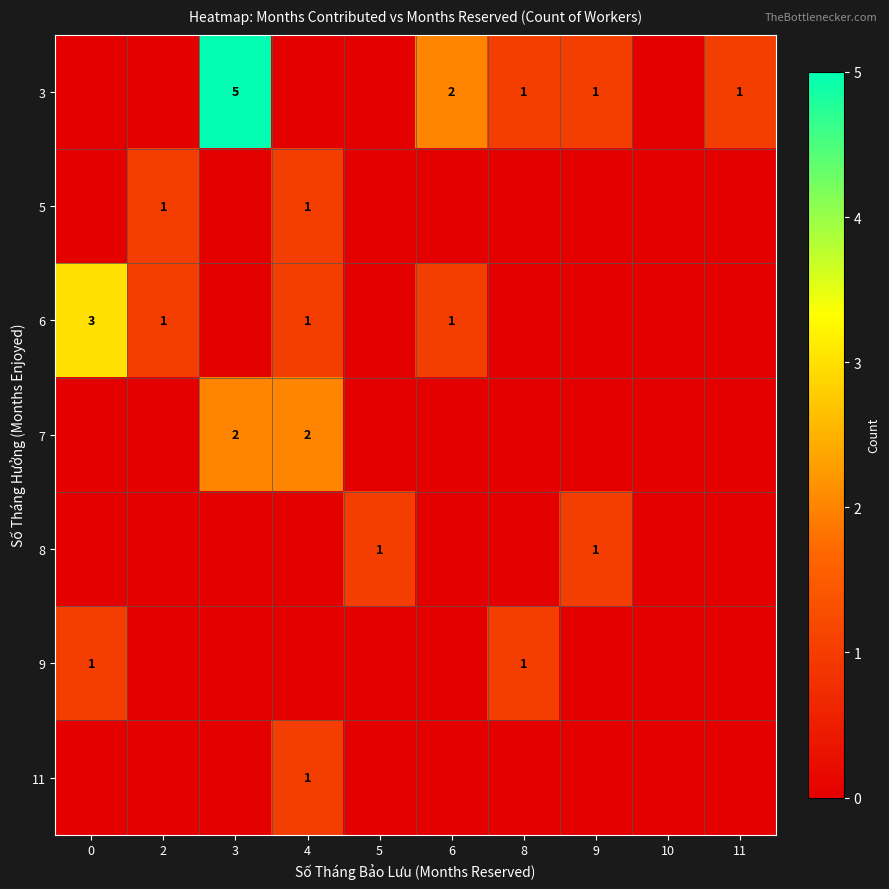

The value of 6 at 2 is 1. True or false?

True